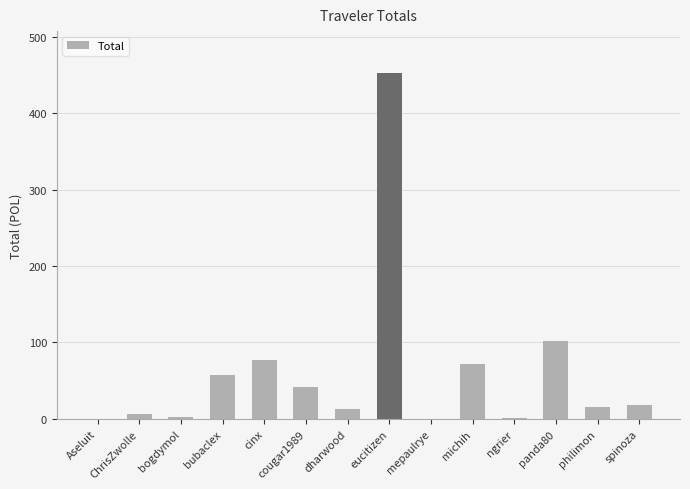

Which label corresponds to the largest value in the chart?

eucitizen